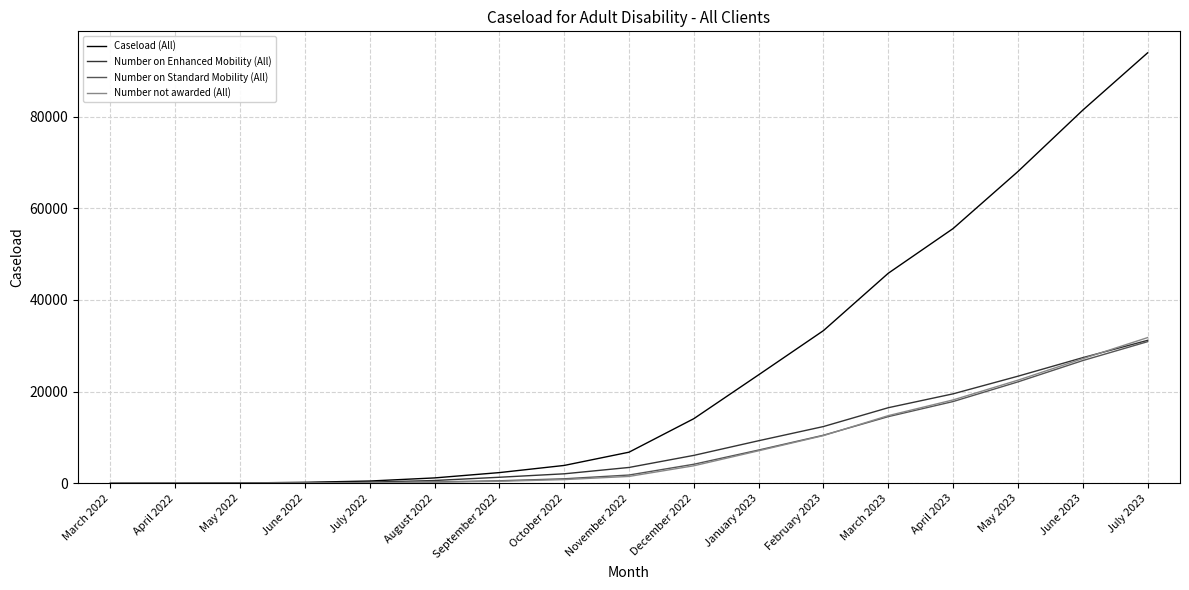

Is it true that Number not awarded (All) equals 4718 at February 2023?

False